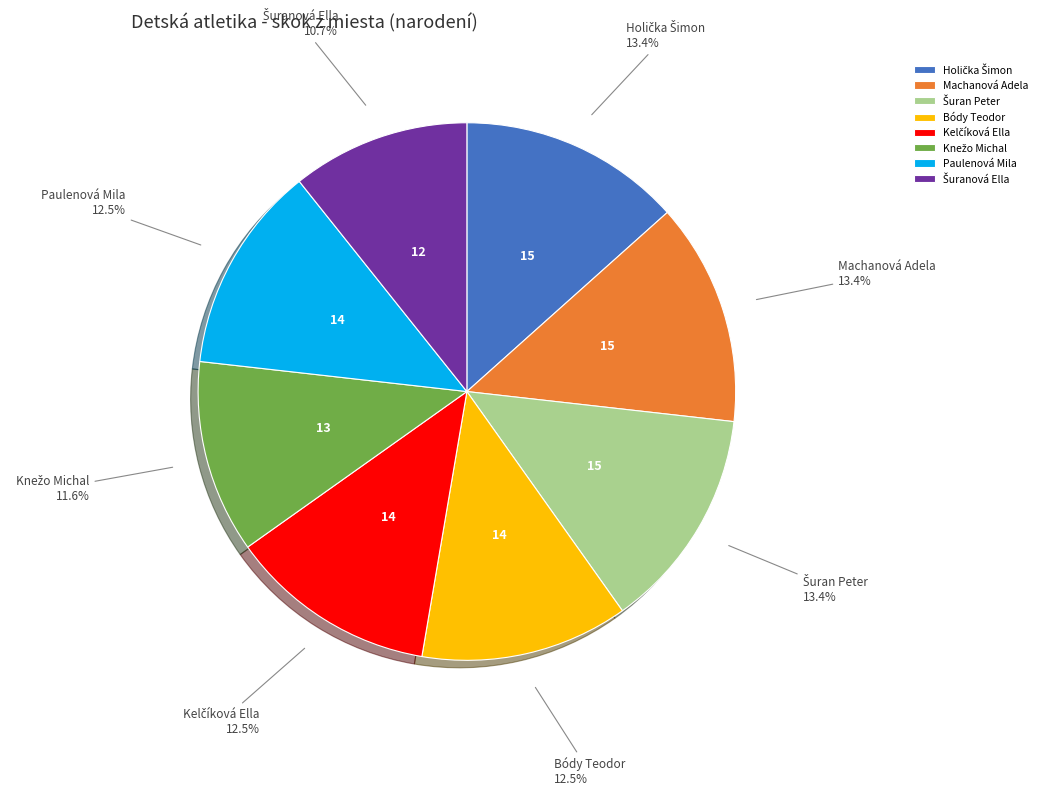

Does Paulenová Mila account for over 50% of the chart?

No